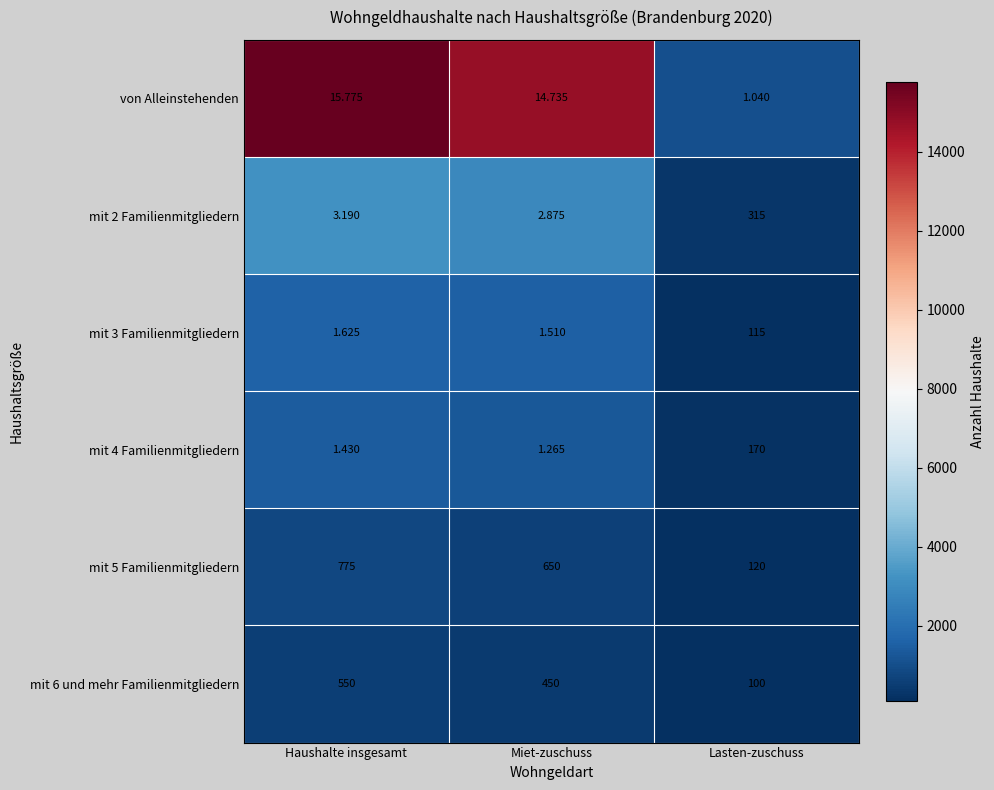

What is the spread (max minus min) of values at Haushalte insgesamt?

15225